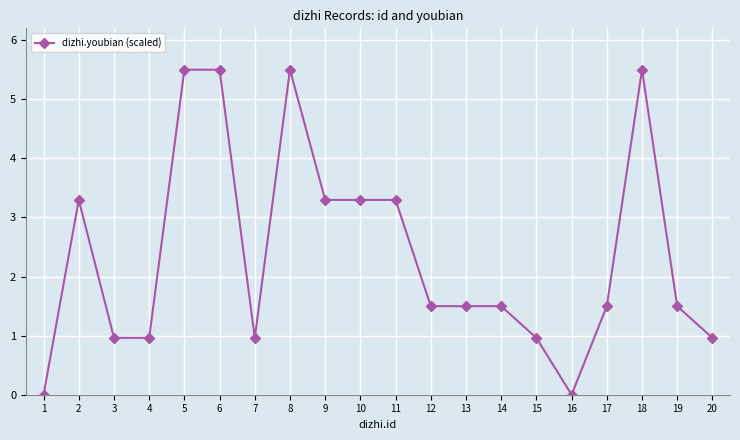

What is the value of the 4th point from the left?

1.0